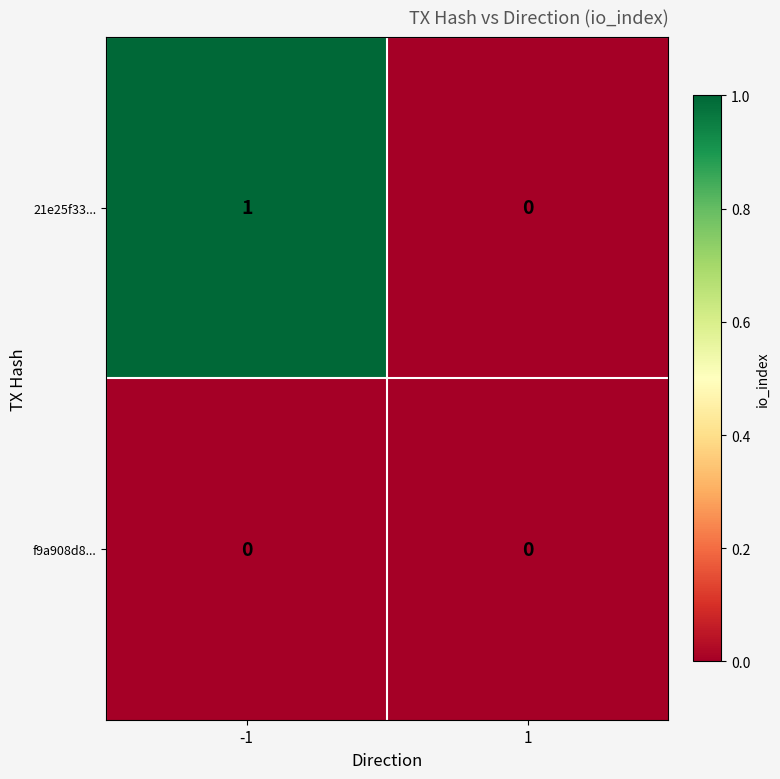

Is it true that 21e25f33... equals 0 at 1?

True